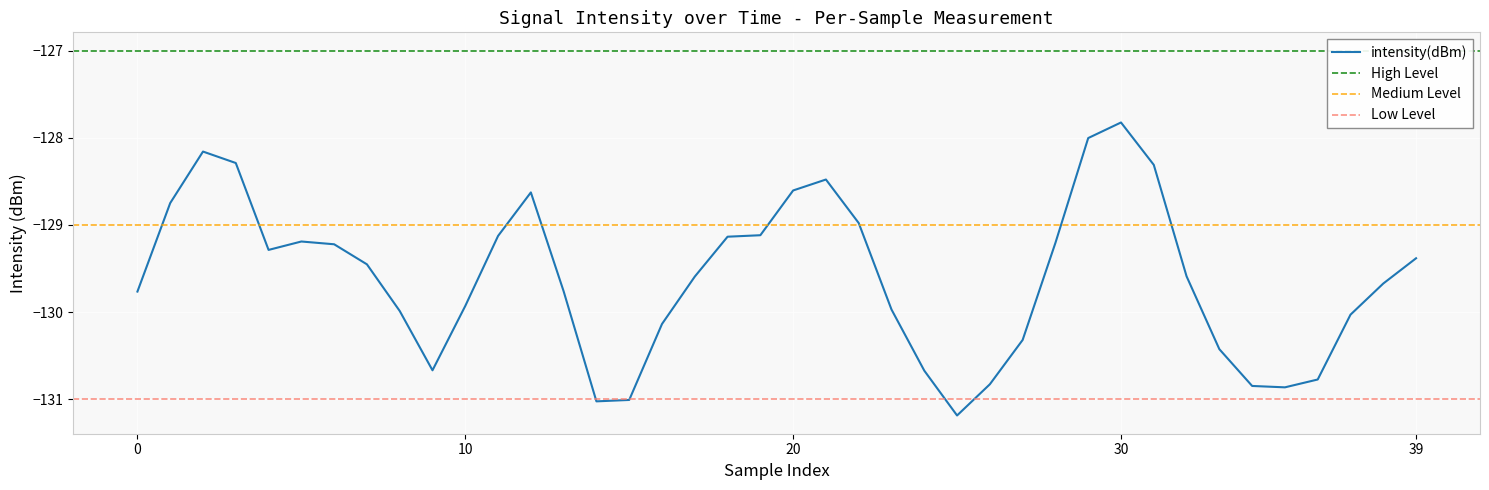

What is the maximum value for intensity(dBm)?

-127.8